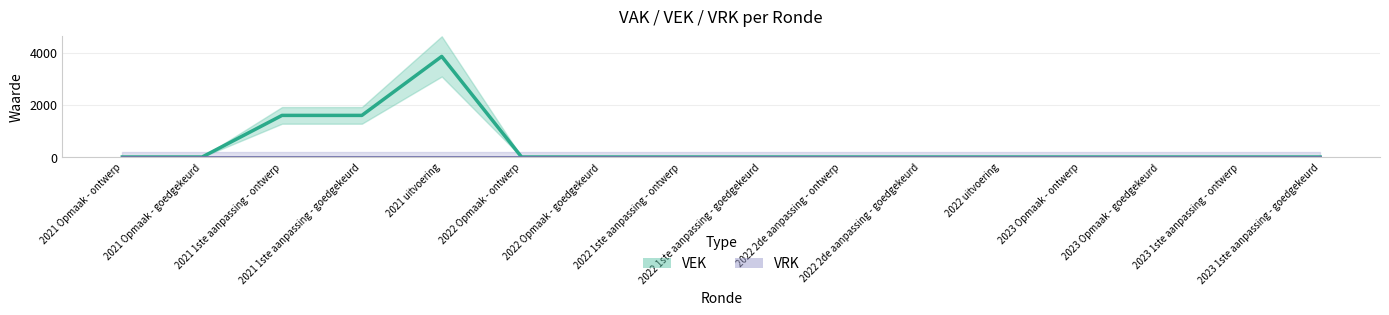

The chart shows a value of 0 at 2022 Opmaak - goedgekeurd. True or false?

True